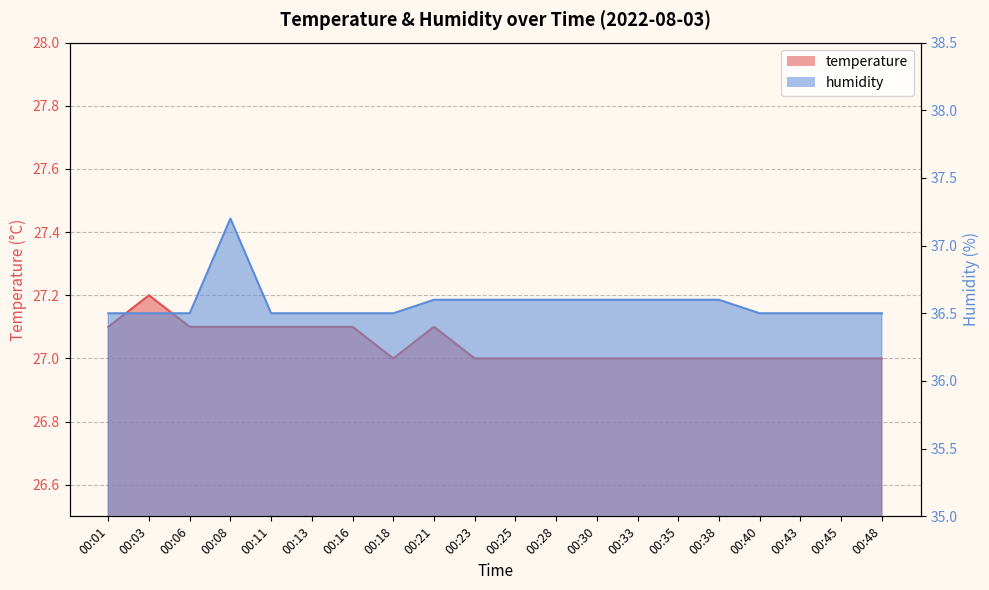

True or false: temperature and humidity cross at least once.

False